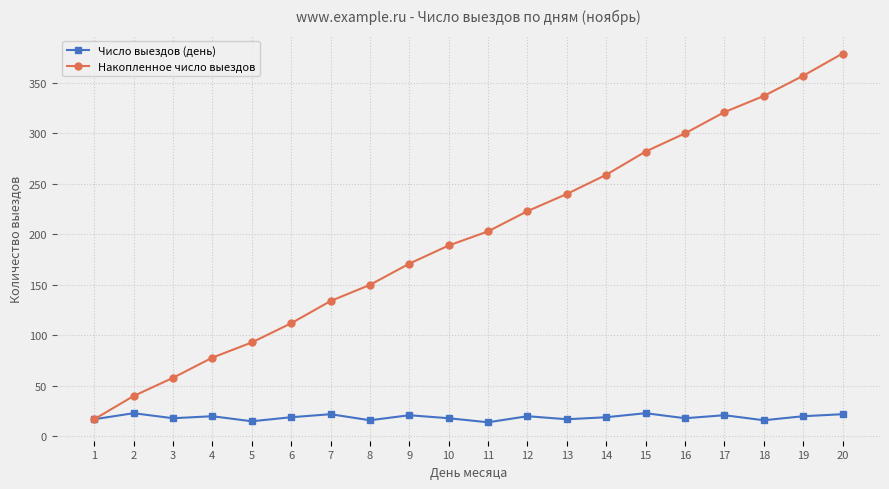

Which series changed the most between 10 and 17?

Накопленное число выездов